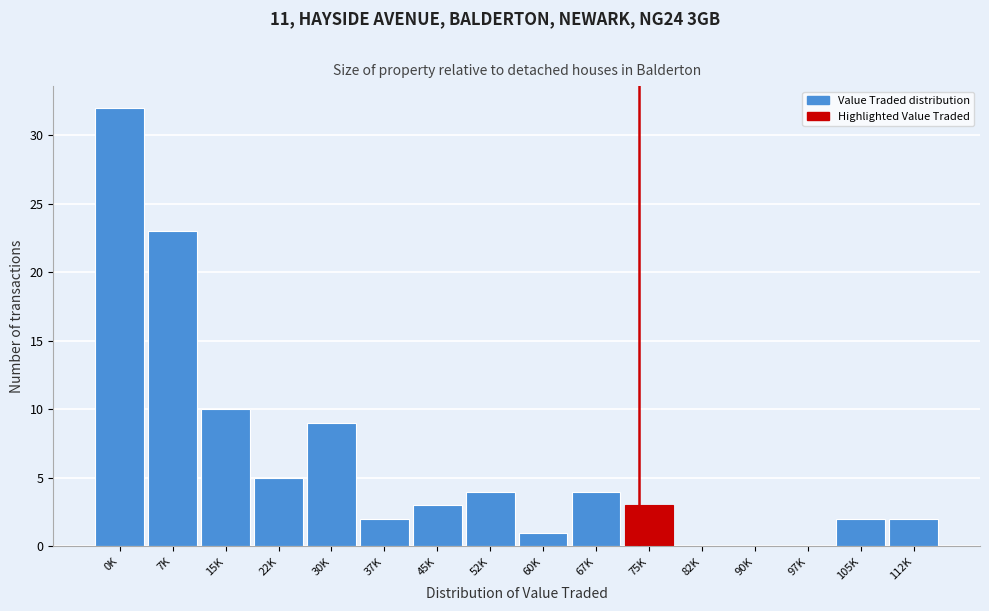

Reading left to right, transcribe all the data shown in this chart.

0K=32	7K=23	15K=10	22K=5	30K=9	37K=2	45K=3	52K=4	60K=1	67K=4	75K=3	82K=0	90K=0	97K=0	105K=2	112K=2